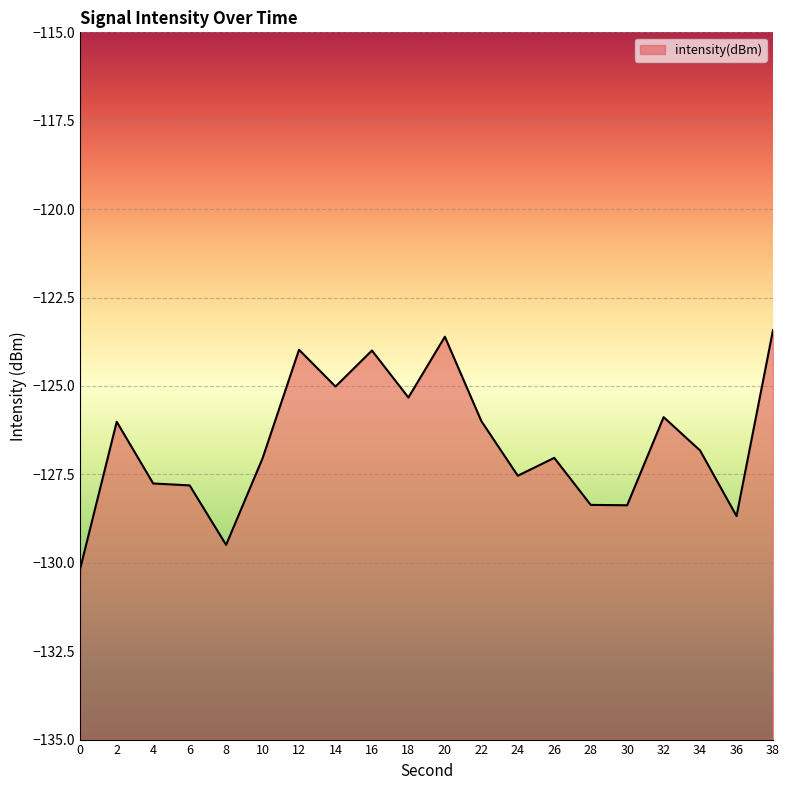

What is the difference between the second highest and second lowest values?

5.9